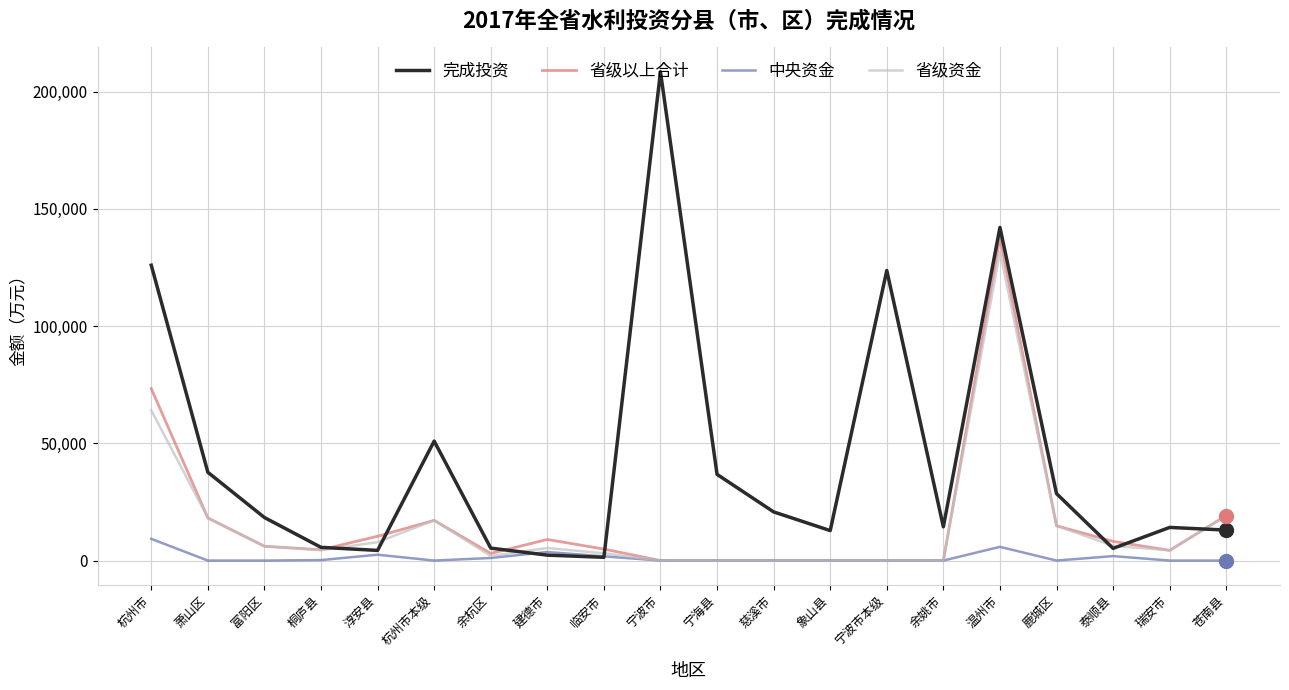

What is the maximum value shown in the chart?

208378.0